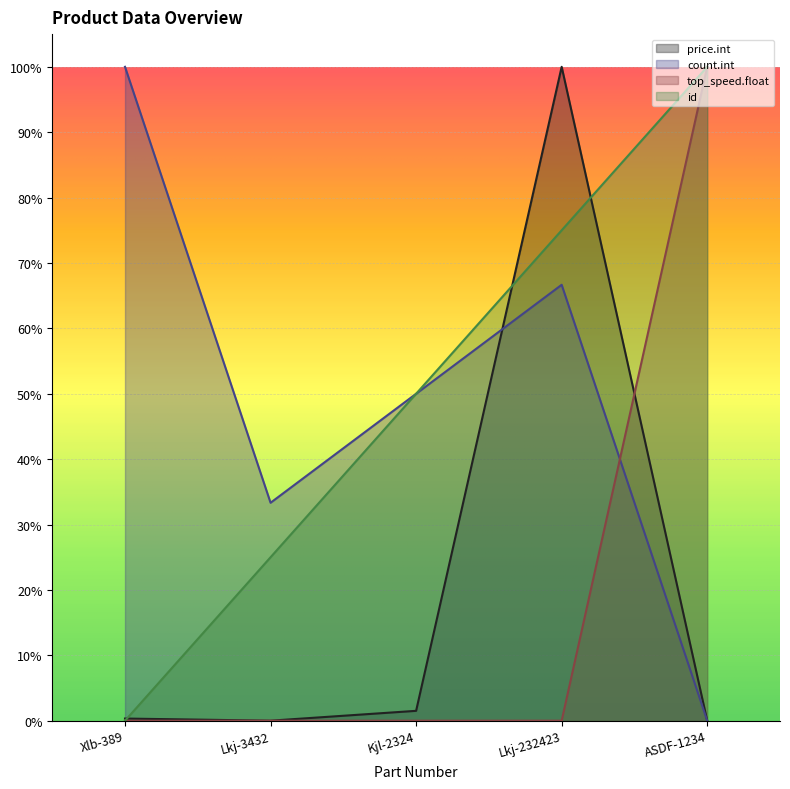

At which label is top_speed.float closest to 0?

Lkj-3432